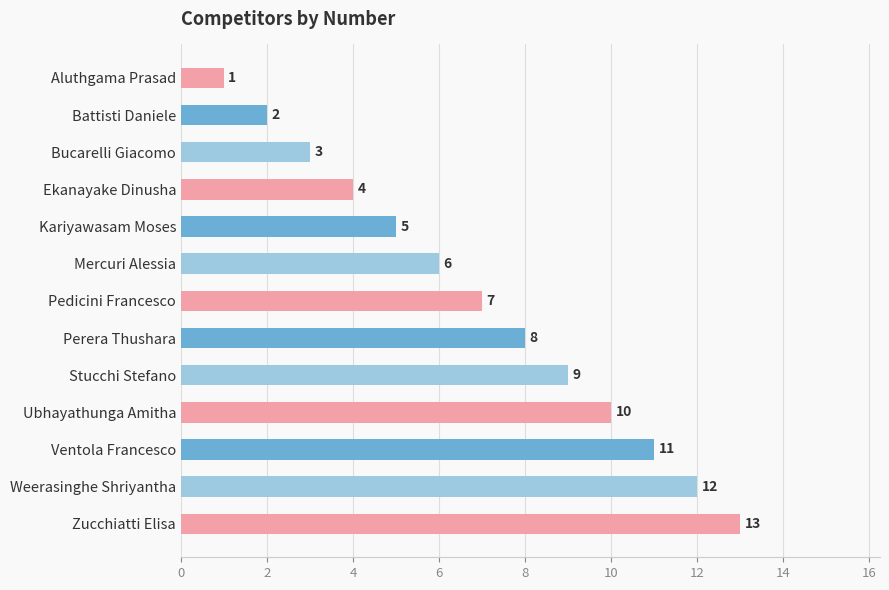

What is the greatest value displayed?

13